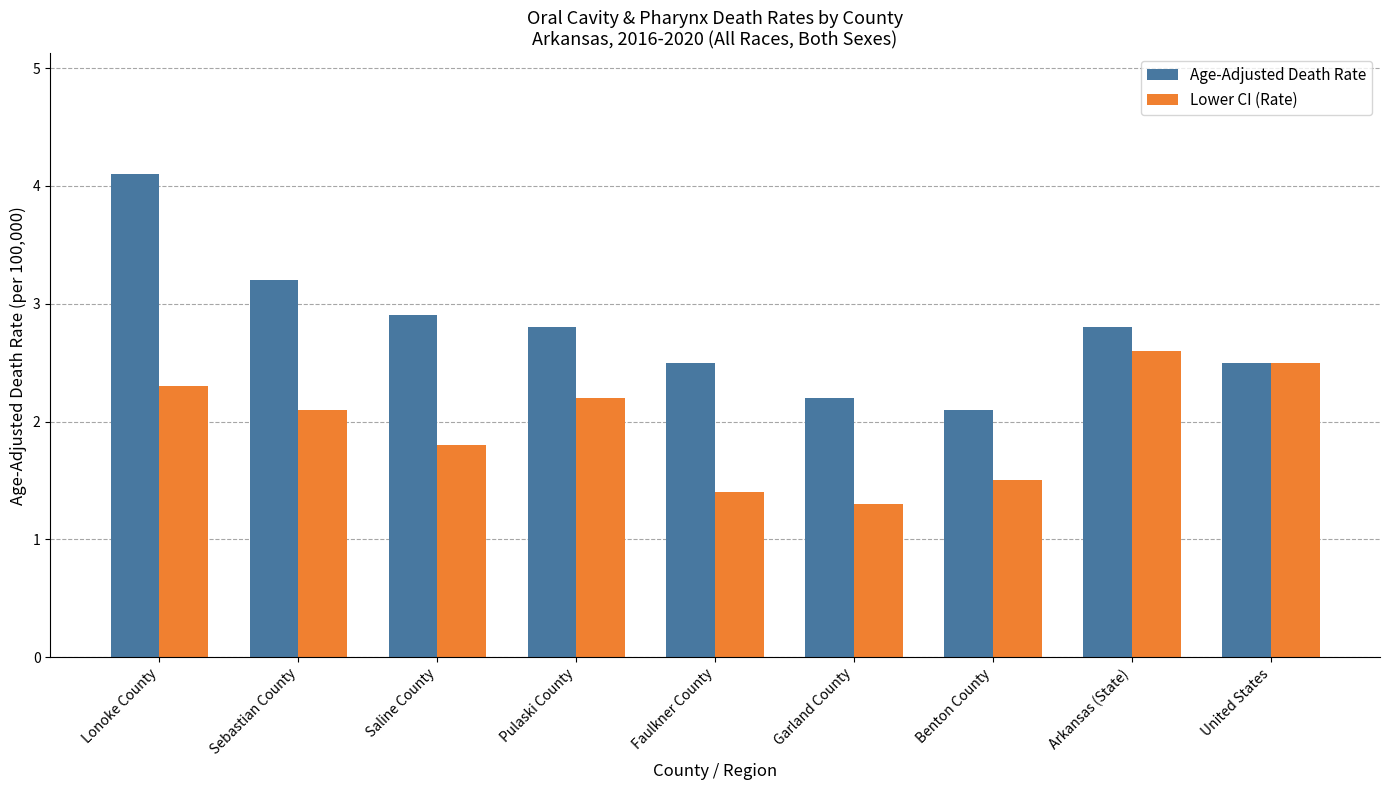

Is the value of Age-Adjusted Death Rate at Garland County greater than the value of Lower CI (Rate) at Benton County?

Yes